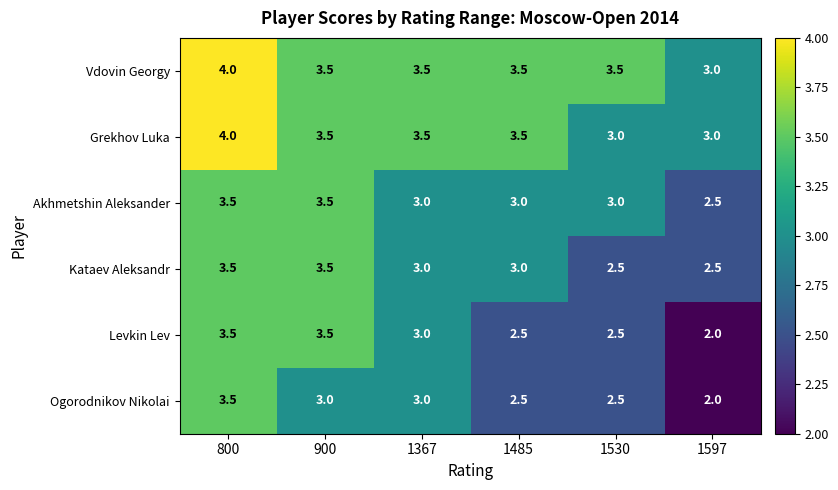

What is the difference between the maximum and minimum values in the Ogorodnikov Nikolai series?

1.5